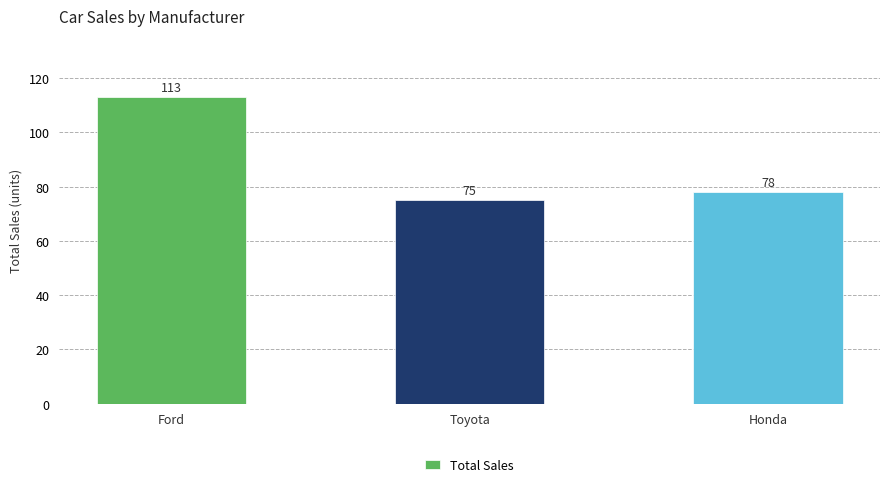

Are the bars horizontal?

No